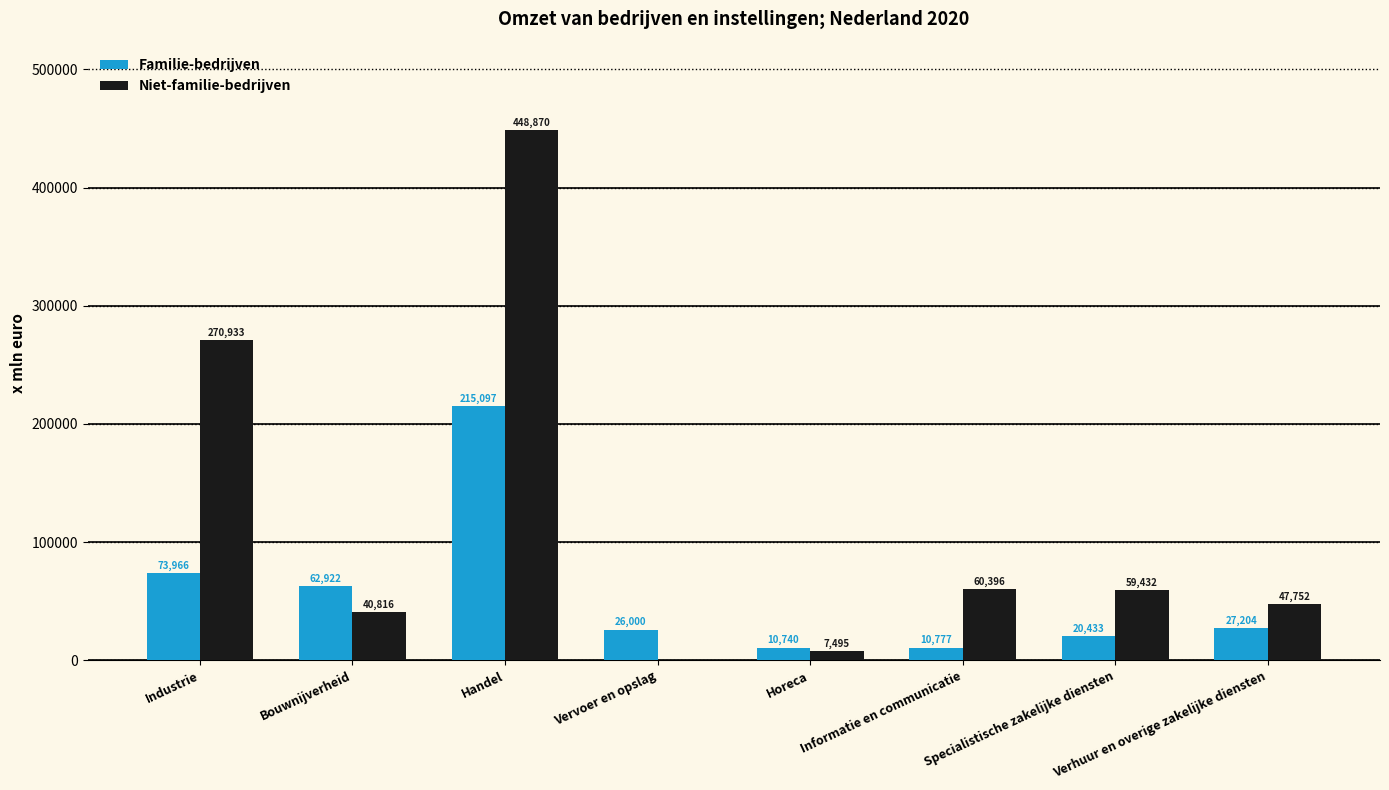

Which series changed the most between Handel and Horeca?

Niet-familie-bedrijven